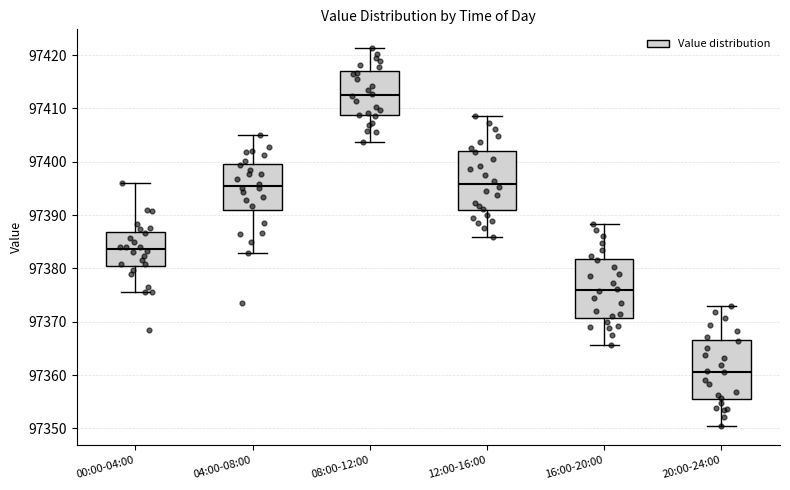

Reading left to right, transcribe this box plot: for each box, give where its median line is, the range the box spans, and where its two whiskers end, as read against the y-axis. The values are not printed on the chart, so give them approximately, as read against the axis.

00:00-04:00: median 97384, box 97381 to 97387, whiskers 97376 to 97396
04:00-08:00: median 97396, box 97391 to 97400, whiskers 97383 to 97405
08:00-12:00: median 97412, box 97409 to 97417, whiskers 97404 to 97421
12:00-16:00: median 97396, box 97391 to 97402, whiskers 97386 to 97409
16:00-20:00: median 97376, box 97371 to 97382, whiskers 97366 to 97388
20:00-24:00: median 97361, box 97355 to 97367, whiskers 97350 to 97373